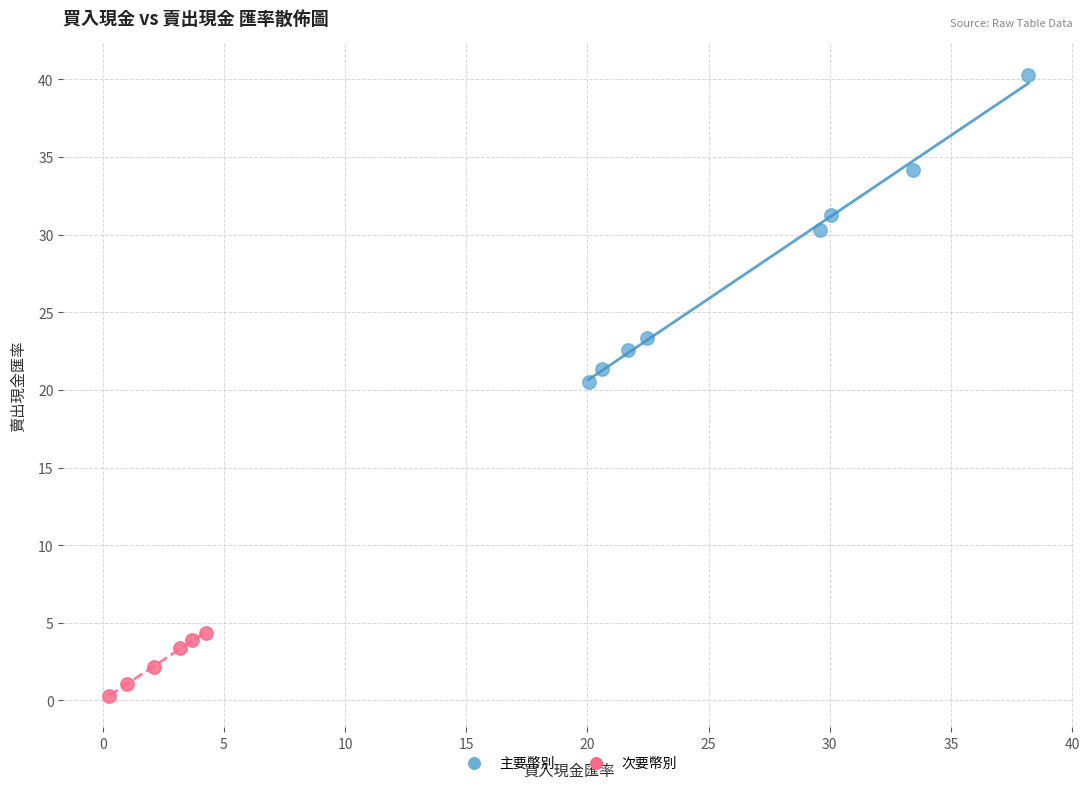

Which series reaches the minimum Y coordinate?

次要幣別